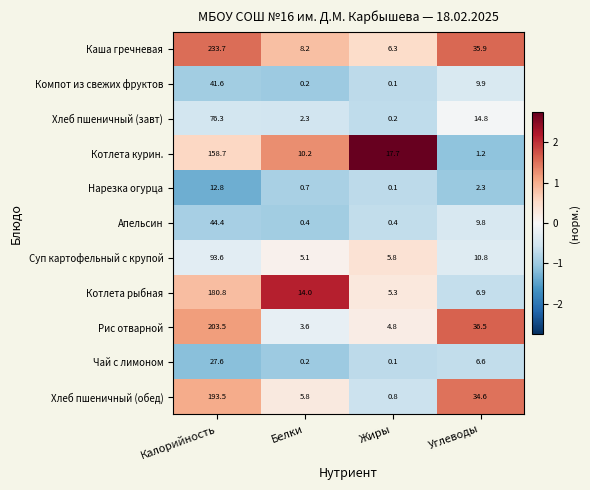

What is the spread (max minus min) of values at Калорийность?

220.9